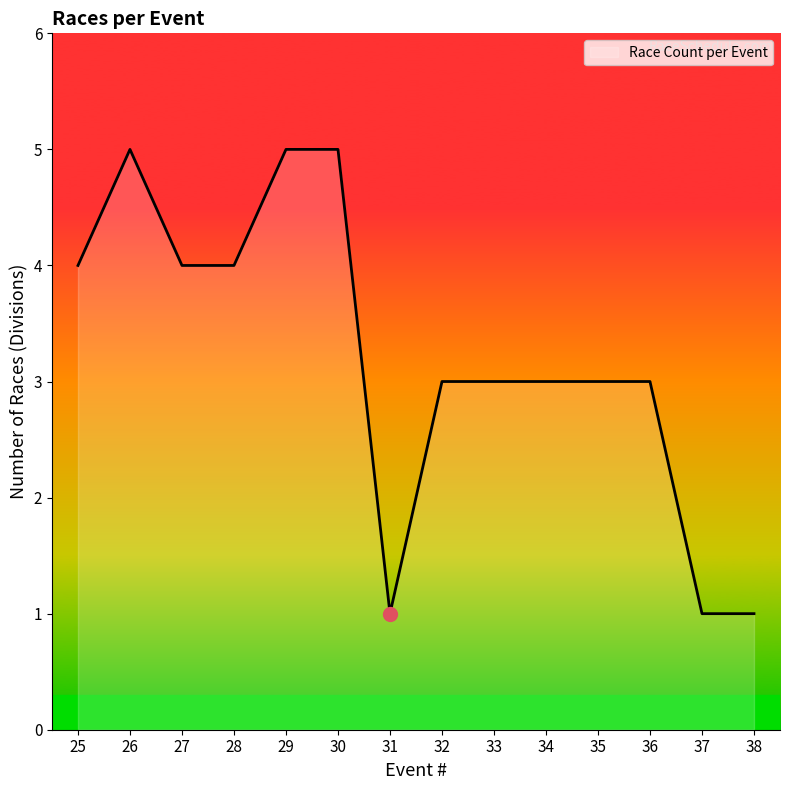

What is the change in value from 32 to 37?

-2